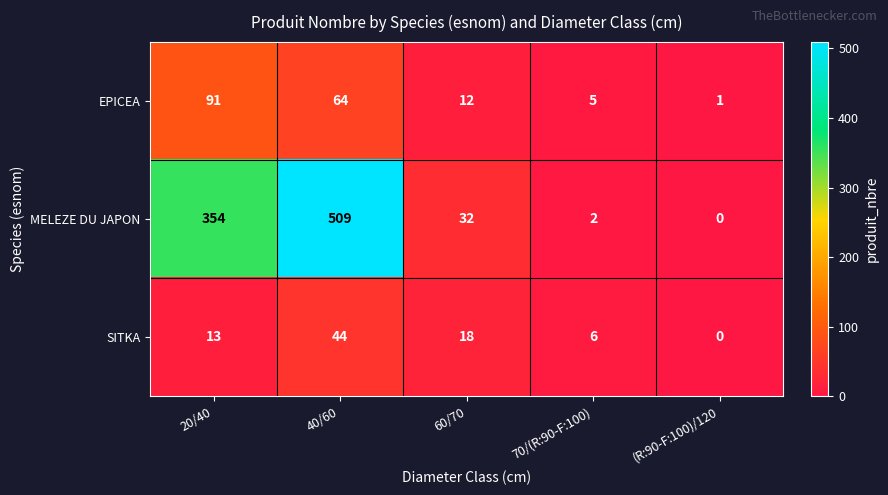

What is the sum of the EPICEA values at 40/60 and 20/40?

155